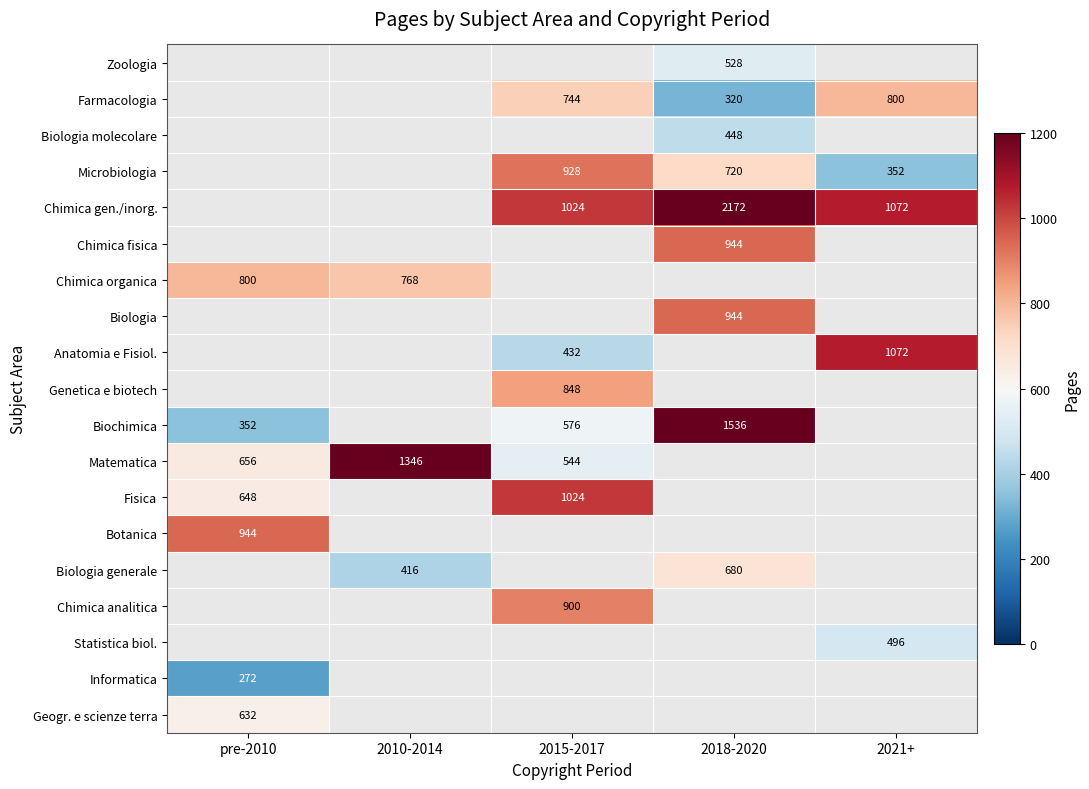

The Microbiologia series shows 720 at 2018-2020. True or false?

True